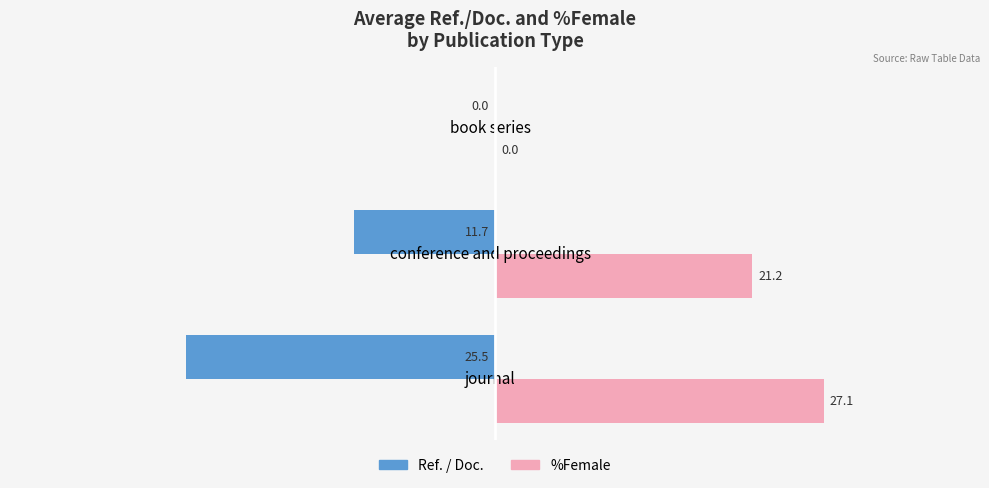

The Ref. / Doc. series shows -16.8 at book series. True or false?

False